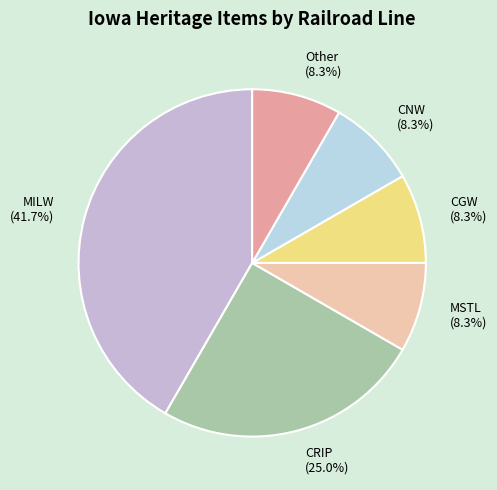

Approximately how many times larger is the value at CNW (8.3%) compared to Other (8.3%)?

1.0